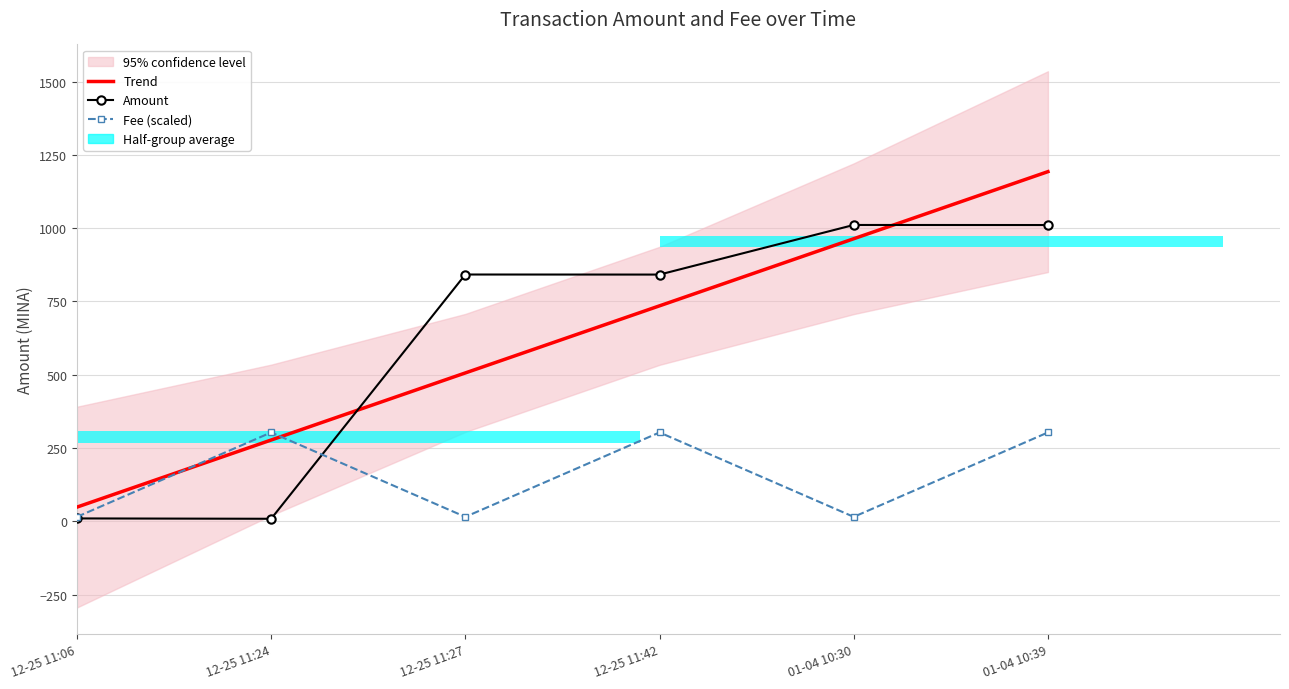

What is the minimum value shown in the chart?

8.8